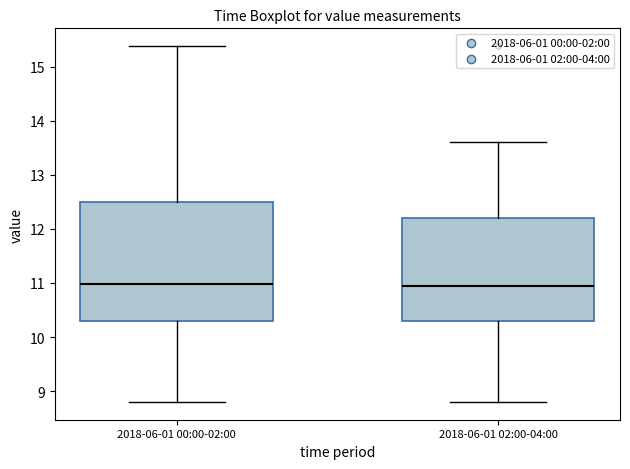

Which box is the tallest, from its lower edge to its upper edge?

2018-06-01 00:00-02:00